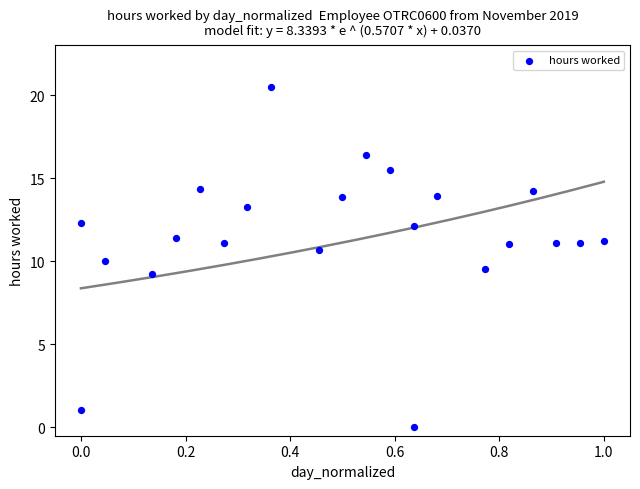

What is the range of Y values (max minus min)?

20.5